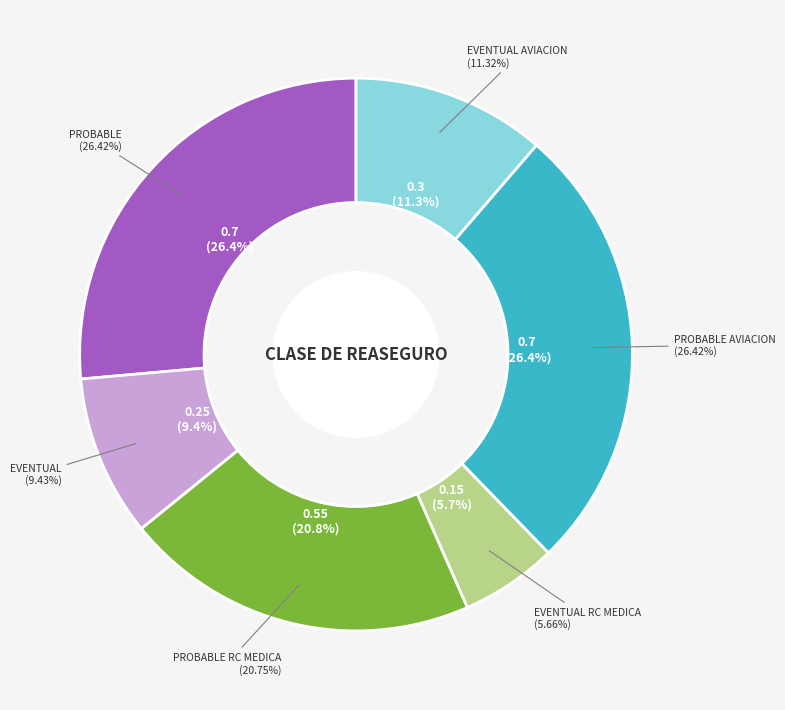

What portion of the pie excludes PROBABLE?

73.6%